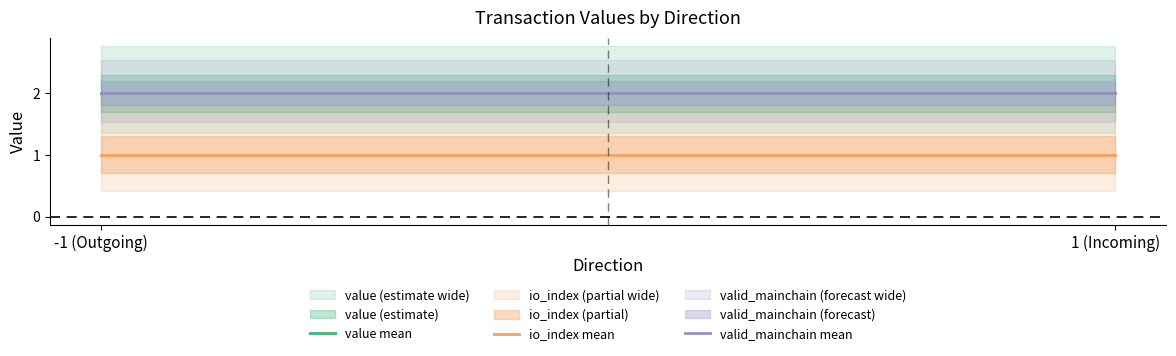

Which has a higher value, 1 (Incoming) or -1 (Outgoing)?

1 (Incoming)